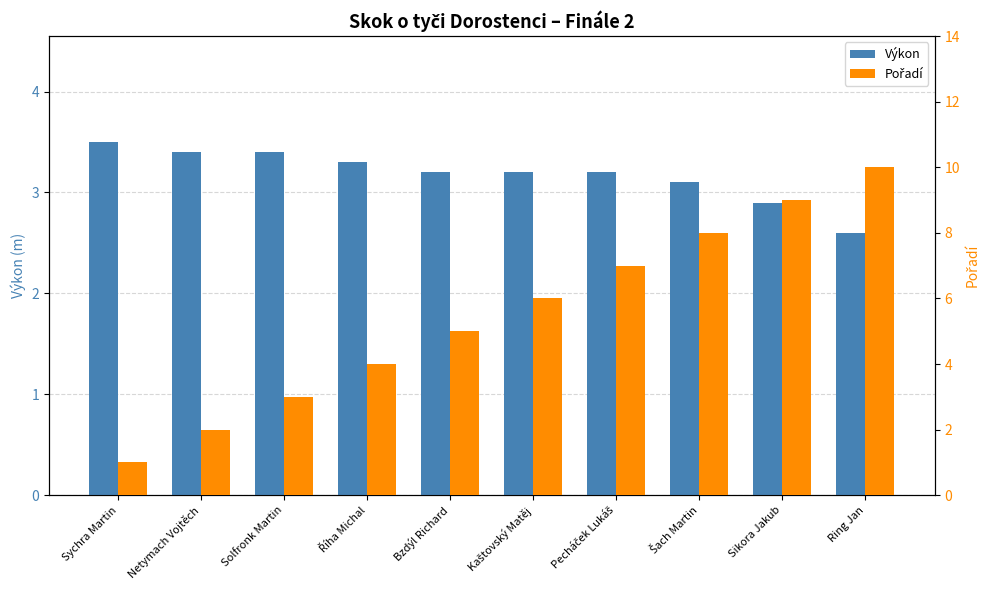

True or false: Pořadí has a value of 1.0 at Sychra Martin.

True